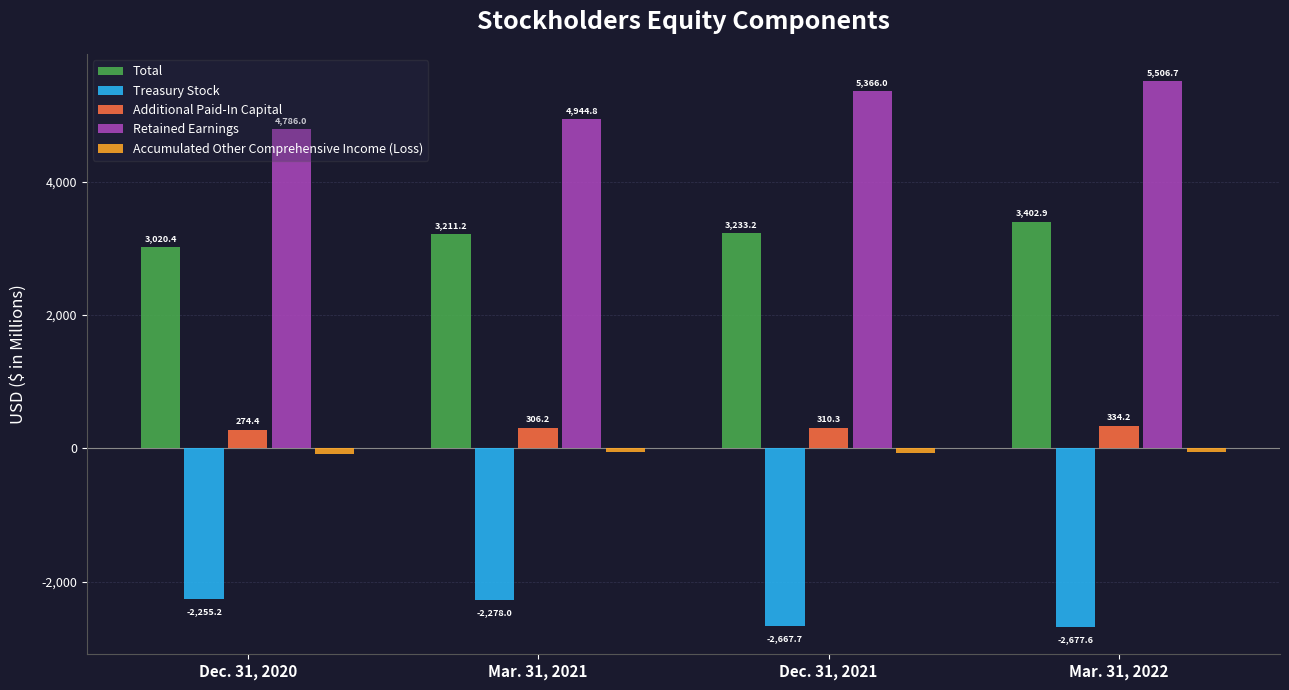

At which label is Total closest to 3211?

Mar. 31, 2021